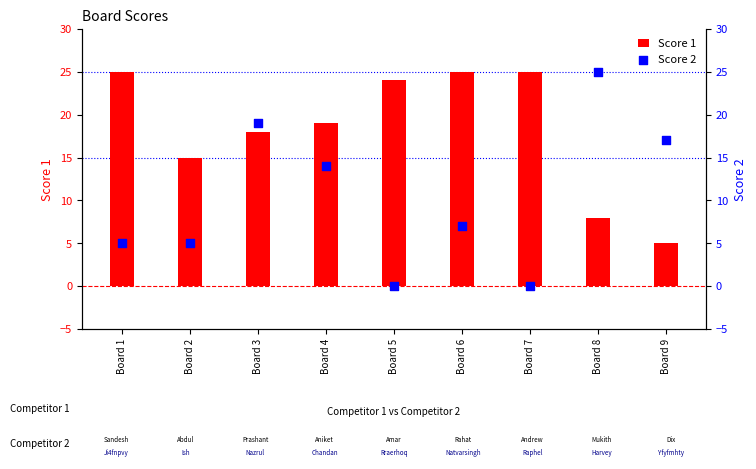

What is the total value across all series at Board 3?

37